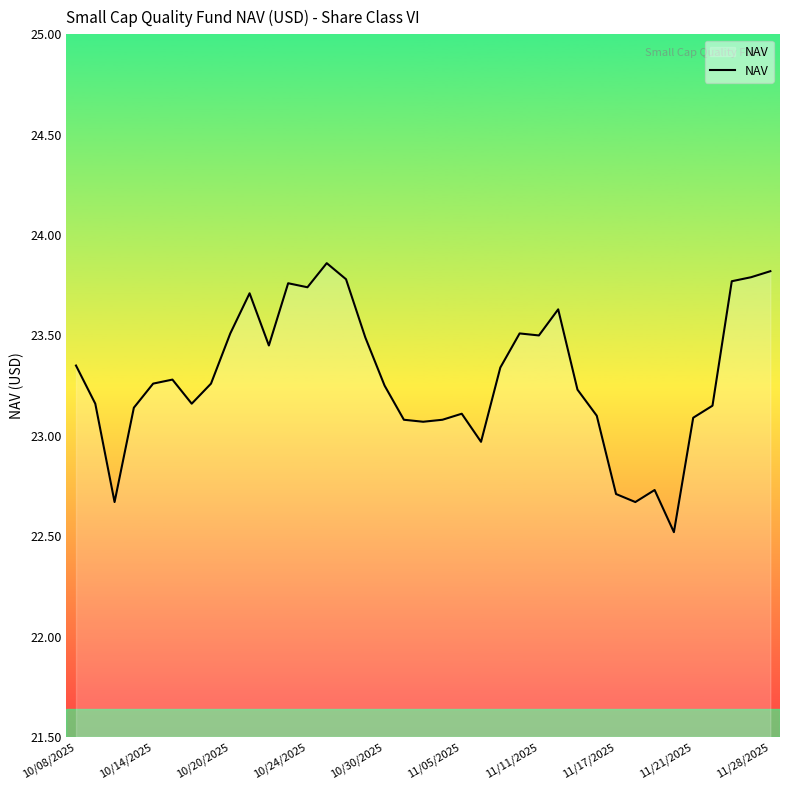

What is the minimum value shown in the chart?

22.5